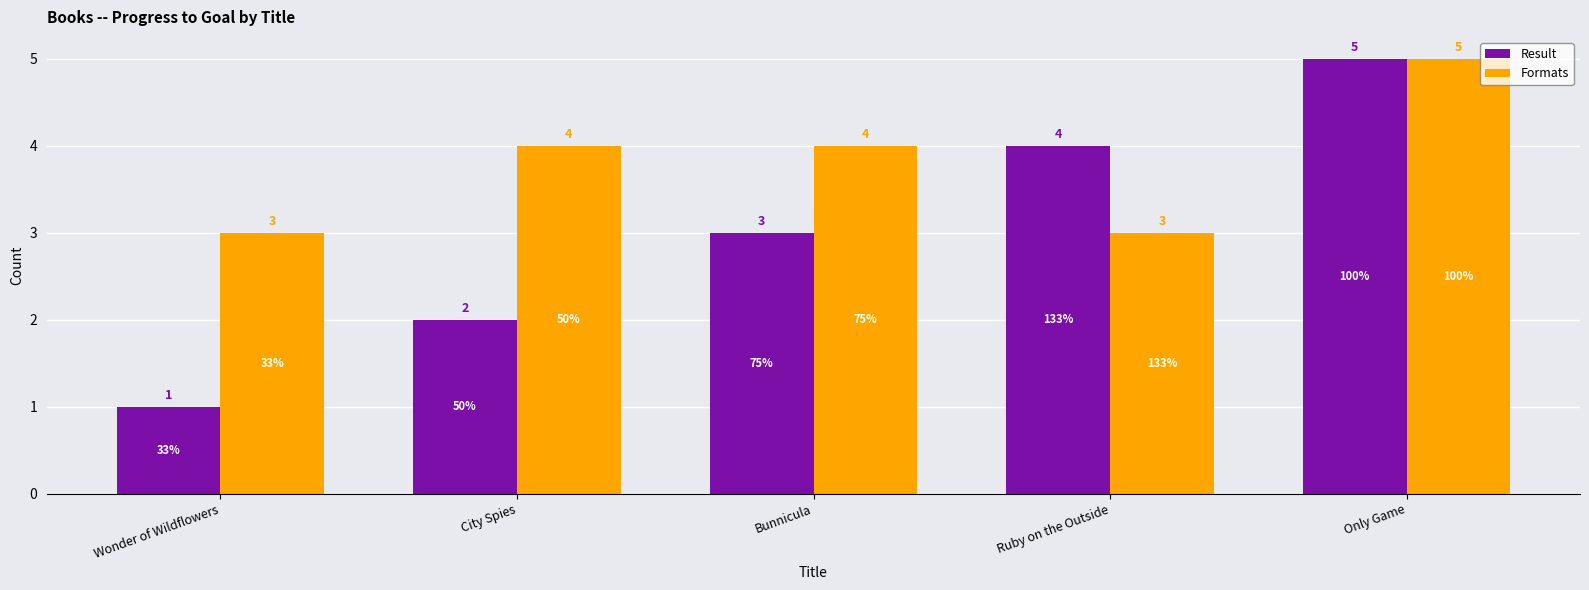

At which category is the sum across all series the highest?

Only Game